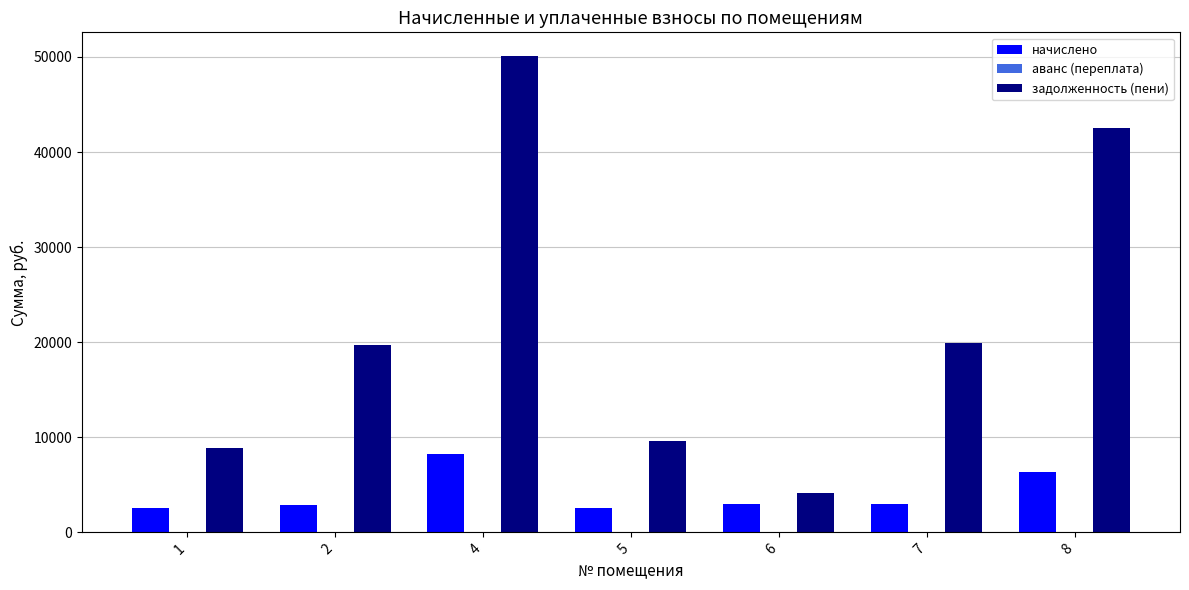

List the series in order of their peak value, lowest first.

начислено, задолженность (пени)